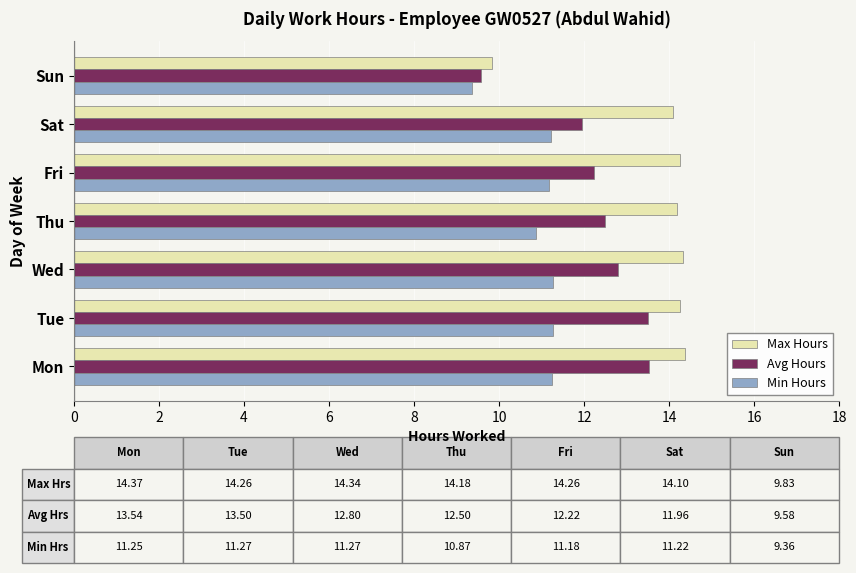

What is the spread (max minus min) of values at Fri?

3.1